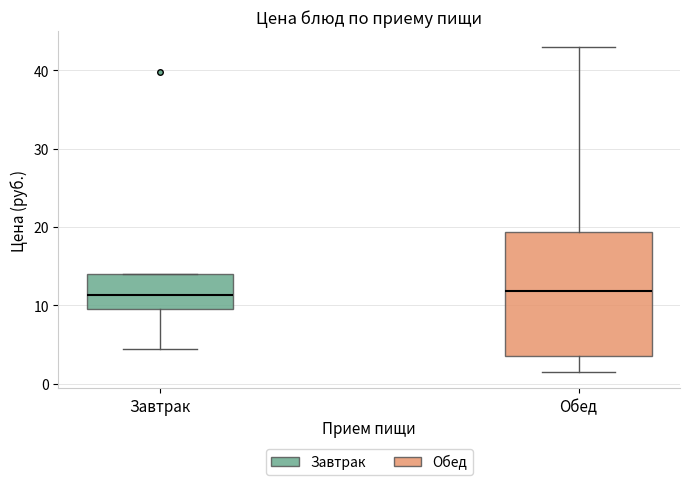

Reading left to right, transcribe this box plot: for each box, give where its median line is, the range the box spans, and where its two whiskers end, as read against the y-axis. The values are not printed on the chart, so give them approximately, as read against the axis.

Завтрак: median 11, box 10 to 14, whiskers 4 to 14
Обед: median 12, box 4 to 19, whiskers 2 to 43